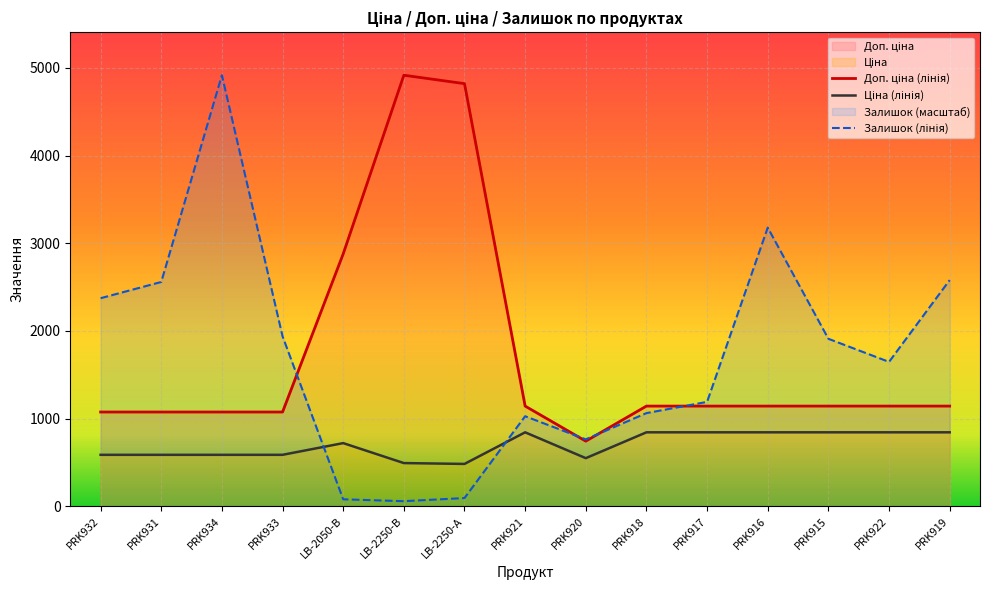

At PRK915, list the series in order from smallest to largest.

Ціна (лінія), Доп. ціна (лінія), Залишок (лінія)